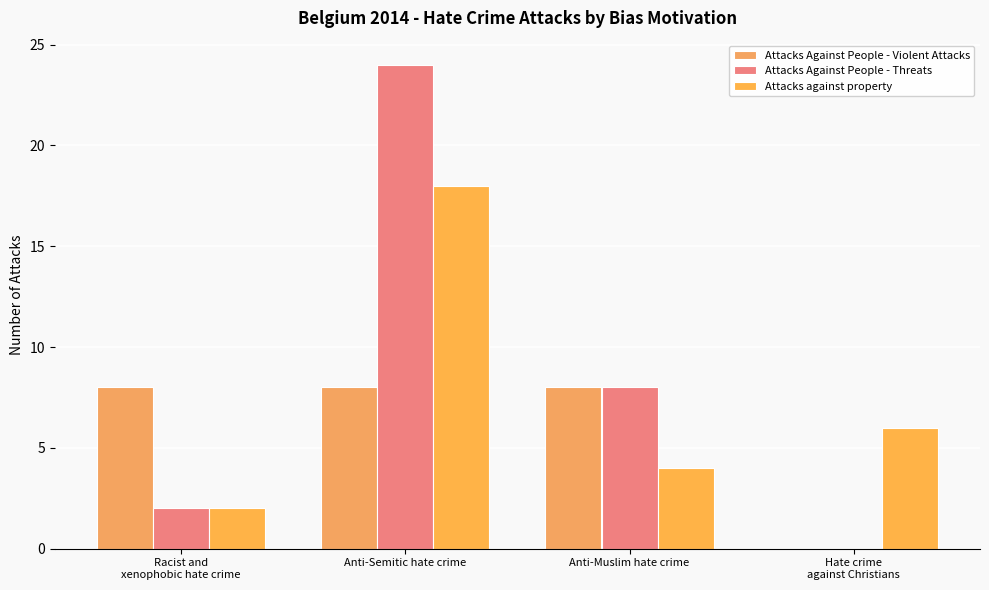

Which series has the widest spread of values?

Attacks Against People - Threats